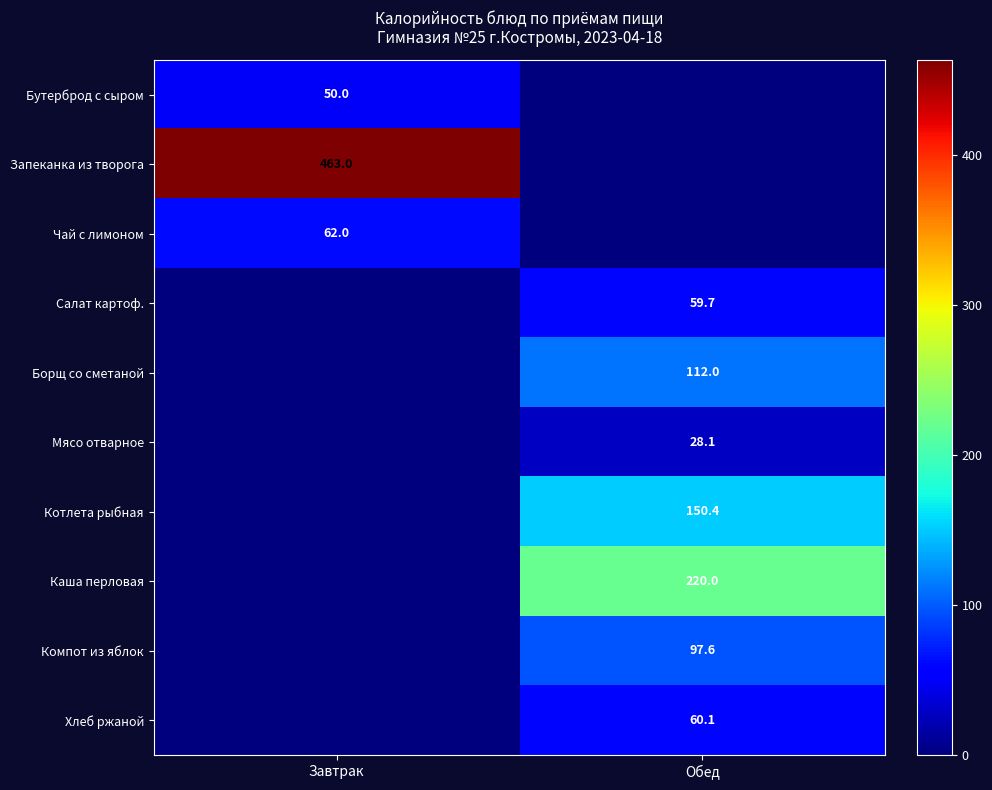

Is the value of Компот из яблок at Обед greater than the value of Бутерброд с сыром at Завтрак?

Yes